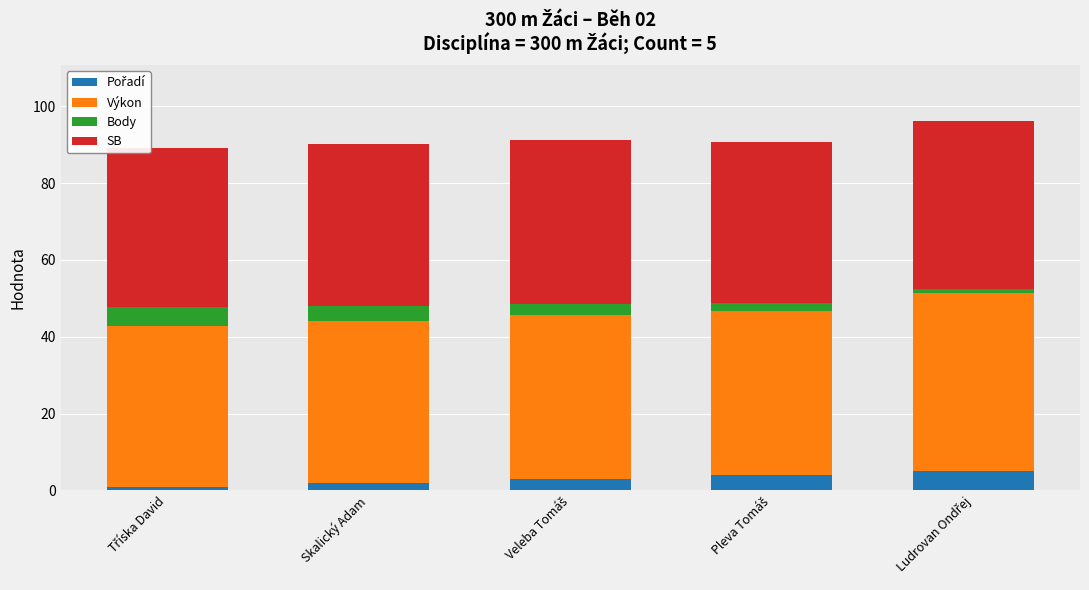

Which series has the largest total across all categories?

Výkon